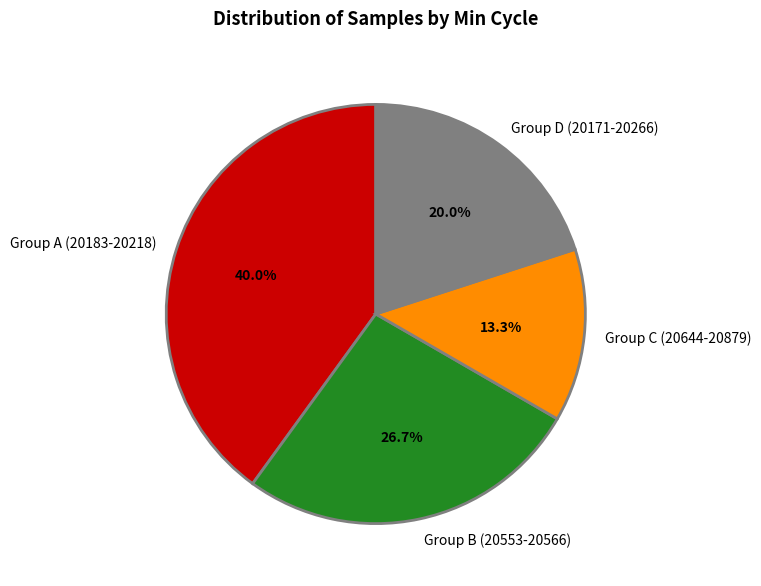

Rank the categories by value from lowest to highest.

Group C (20644-20879), Group D (20171-20266), Group B (20553-20566), Group A (20183-20218)